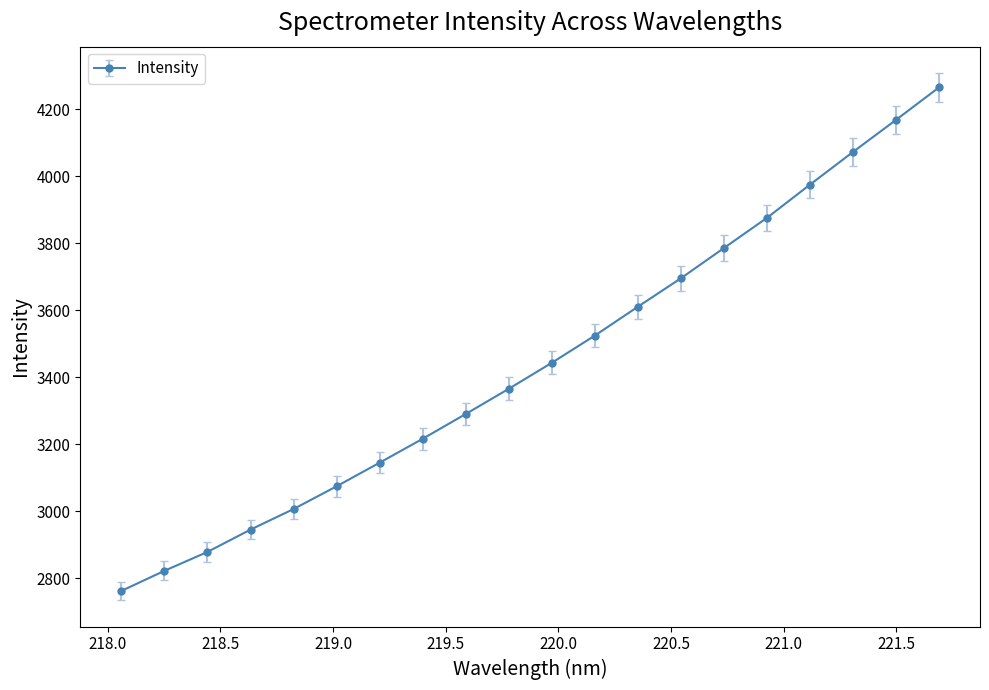

What is the sum of all values?

68926.0